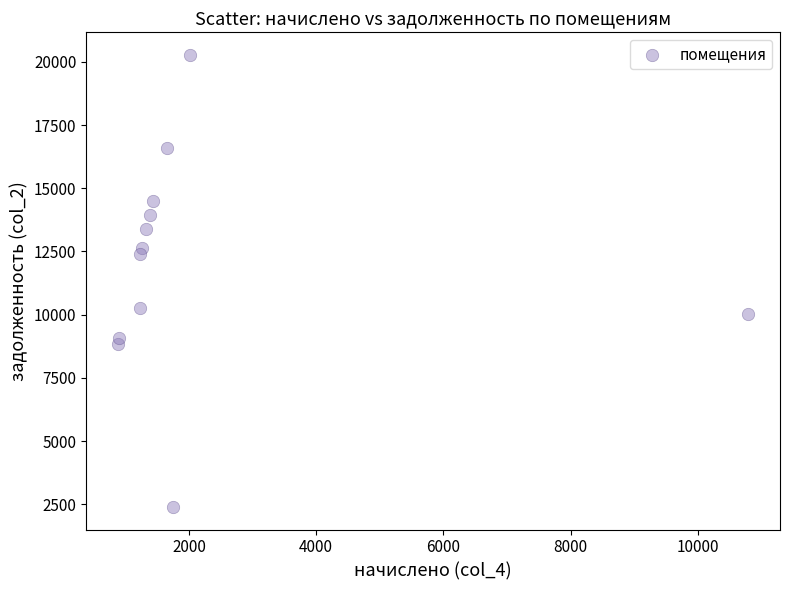

What is the range of X values (max minus min)?

9920.5